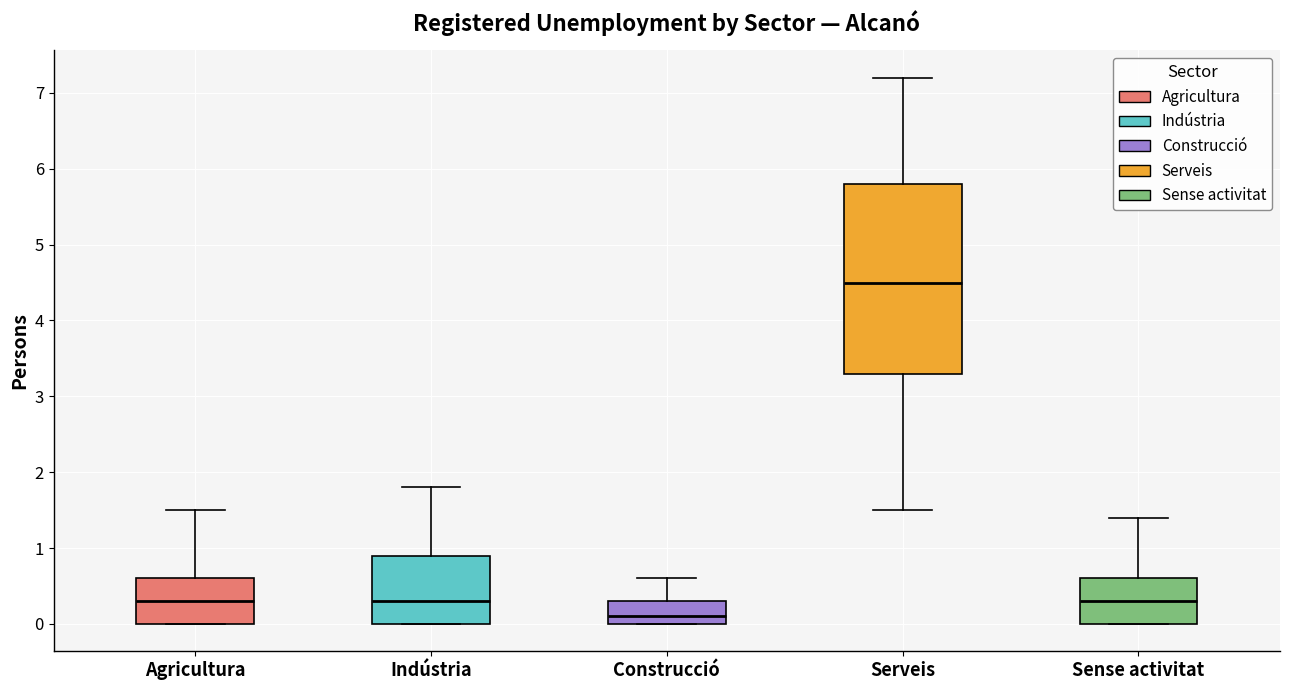

Which box has the lowest median line?

Construcció